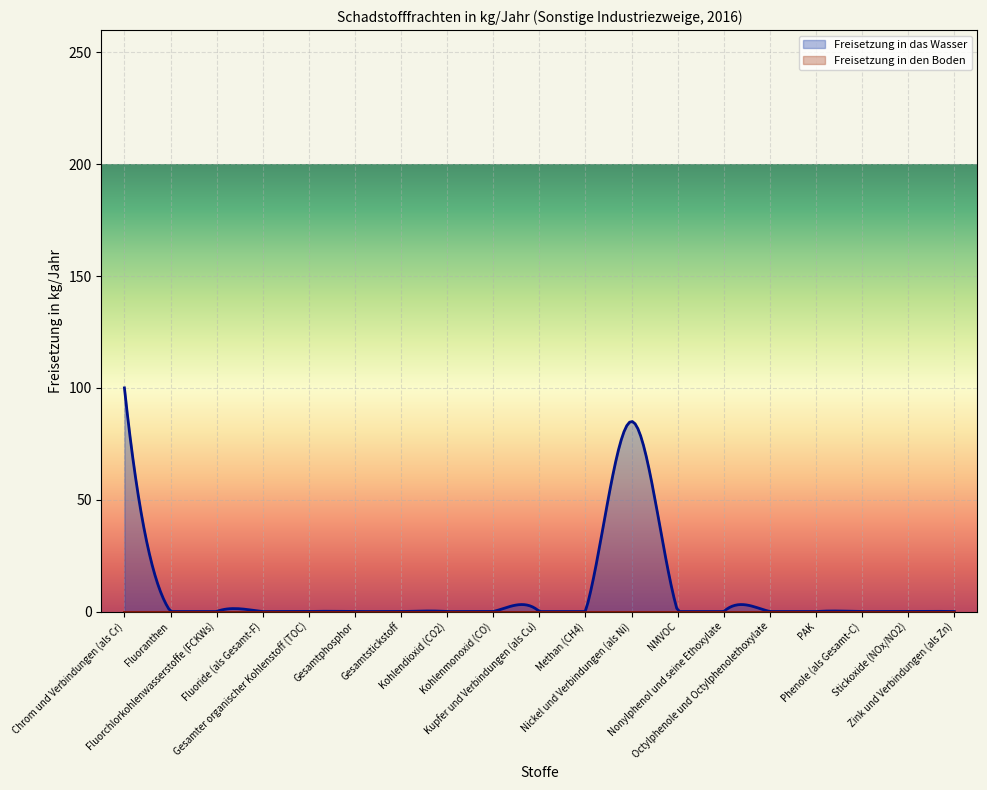

At how many categories does at least one series exceed 68?

2